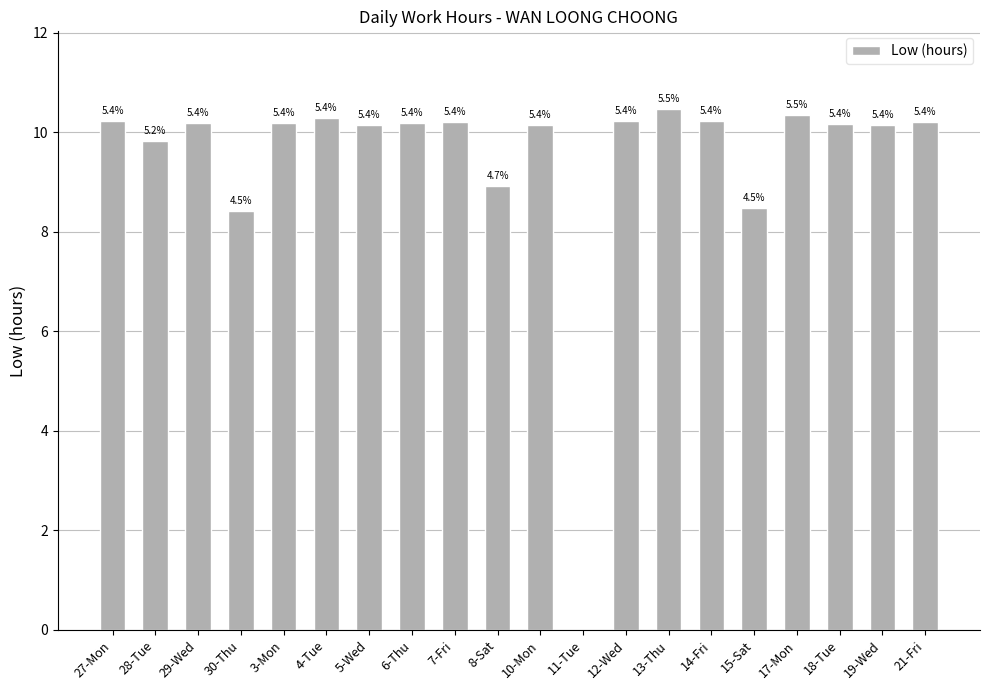

Rank the categories by value from highest to lowest.

13-Thu, 17-Mon, 4-Tue, 12-Wed, 27-Mon, 14-Fri, 7-Fri, 21-Fri, 29-Wed, 3-Mon, 6-Thu, 18-Tue, 5-Wed, 10-Mon, 19-Wed, 28-Tue, 8-Sat, 15-Sat, 30-Thu, 11-Tue